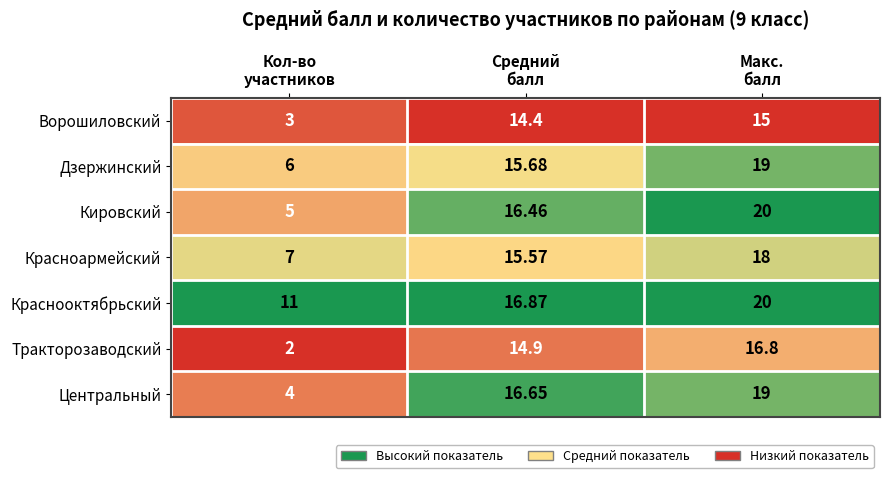

Which series has the largest total across all categories?

Краснооктябрьский